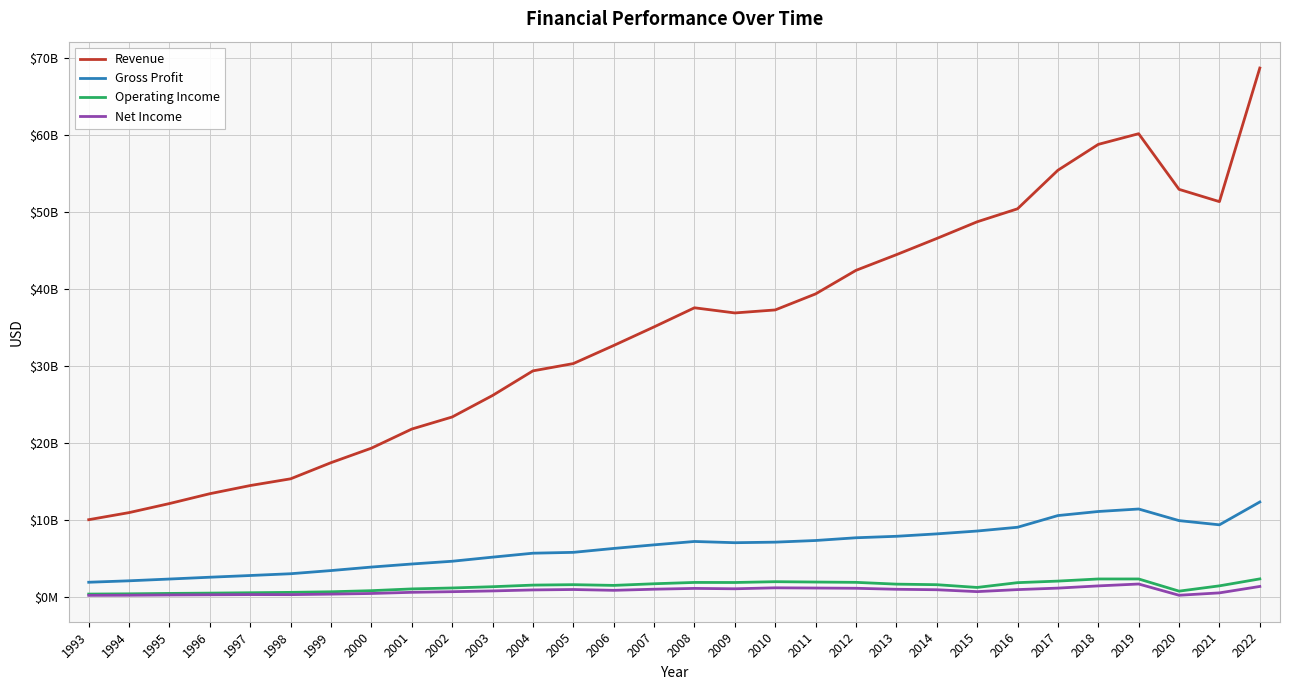

At which category does Operating Income reach its first local valley?

2006